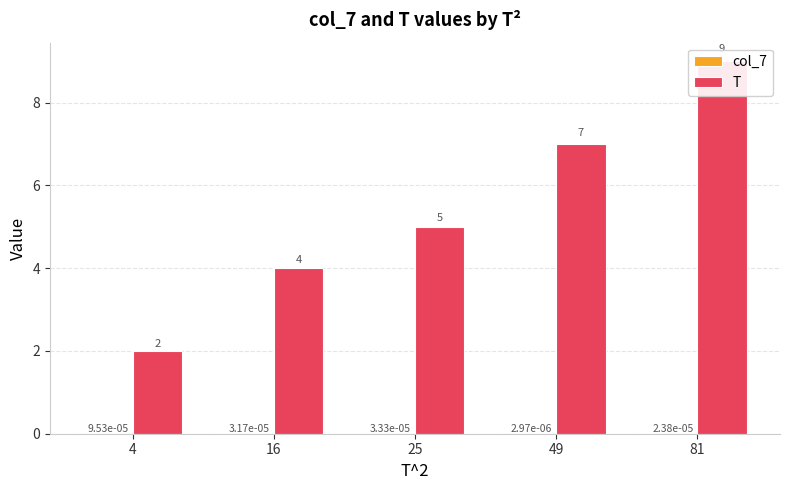

How many data points in T are less than 5?

2